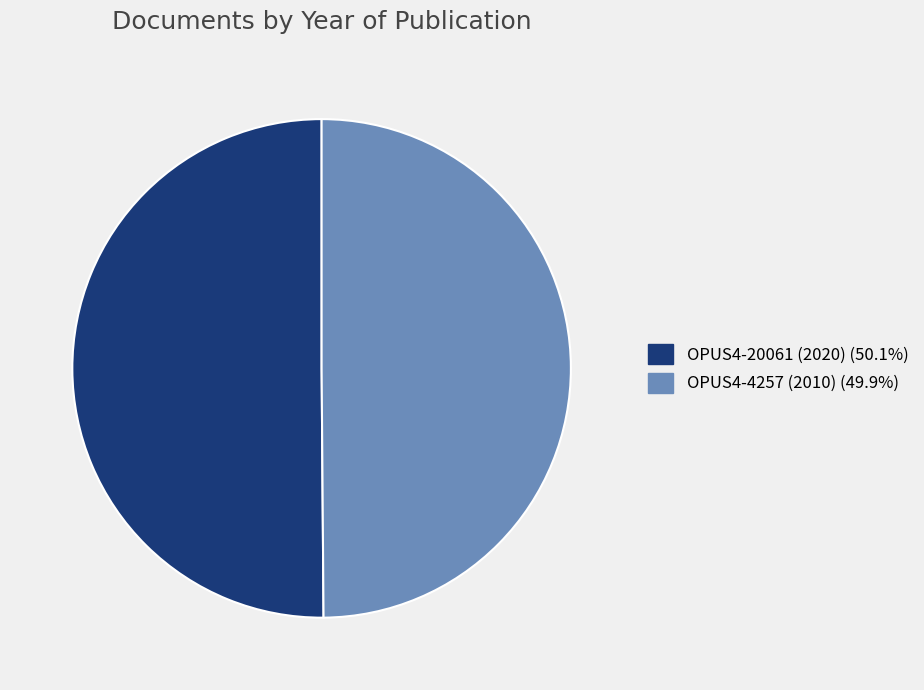

What is the ratio of the value at OPUS4-4257 (2010) (49.9%) to the value at OPUS4-20061 (2020) (50.1%)?

1.0